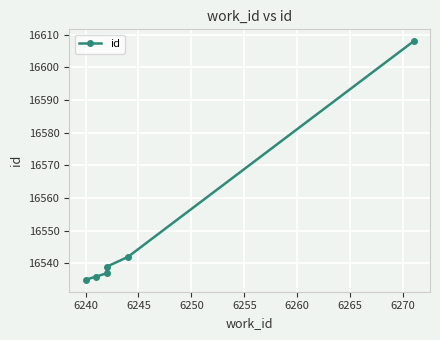

Approximately how many times larger is the value at 6240 compared to 6235?

1.0